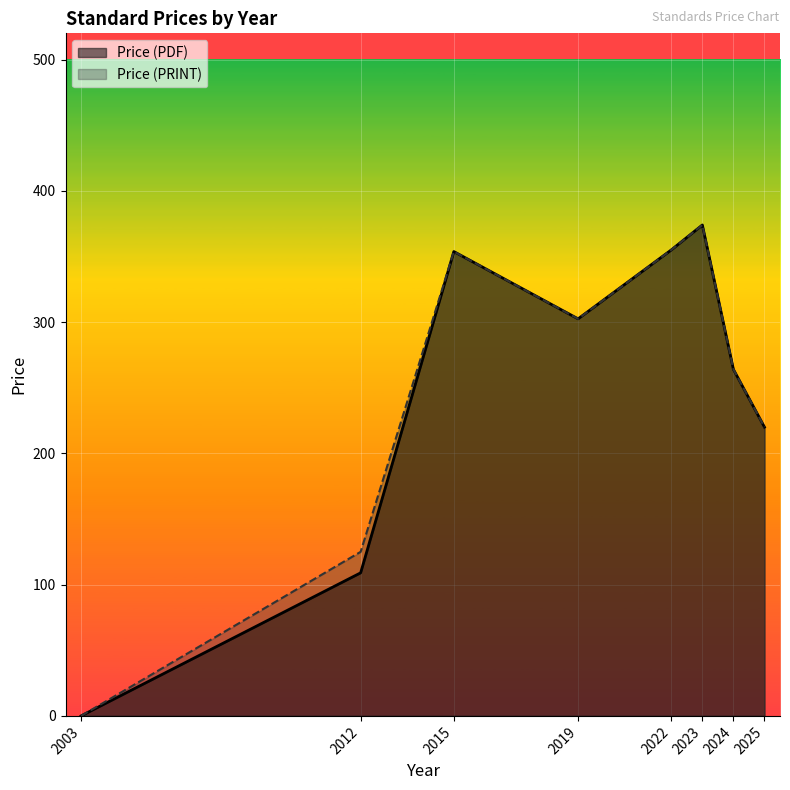

List the series in order of their overall mean, lowest first.

Price (PDF), Price (PRINT)